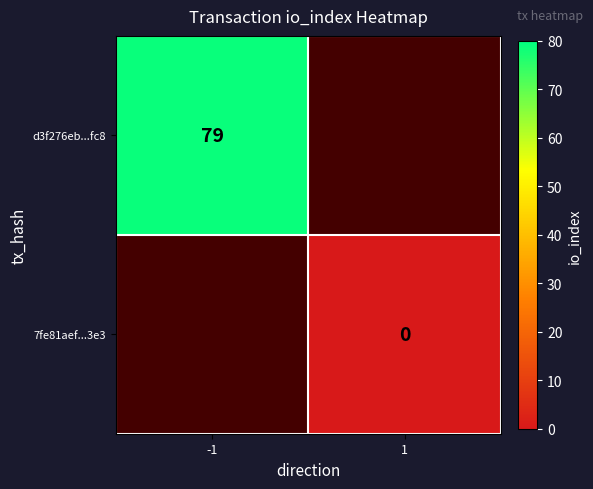

Which series has the widest spread of values?

d3f276eb...fc8